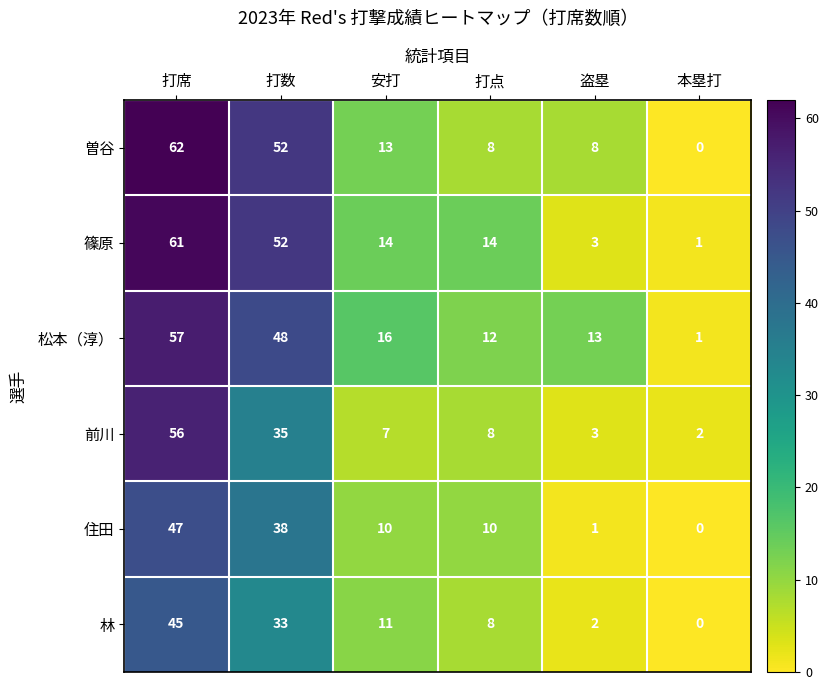

At which label does 曽谷 first exceed 13?

打席